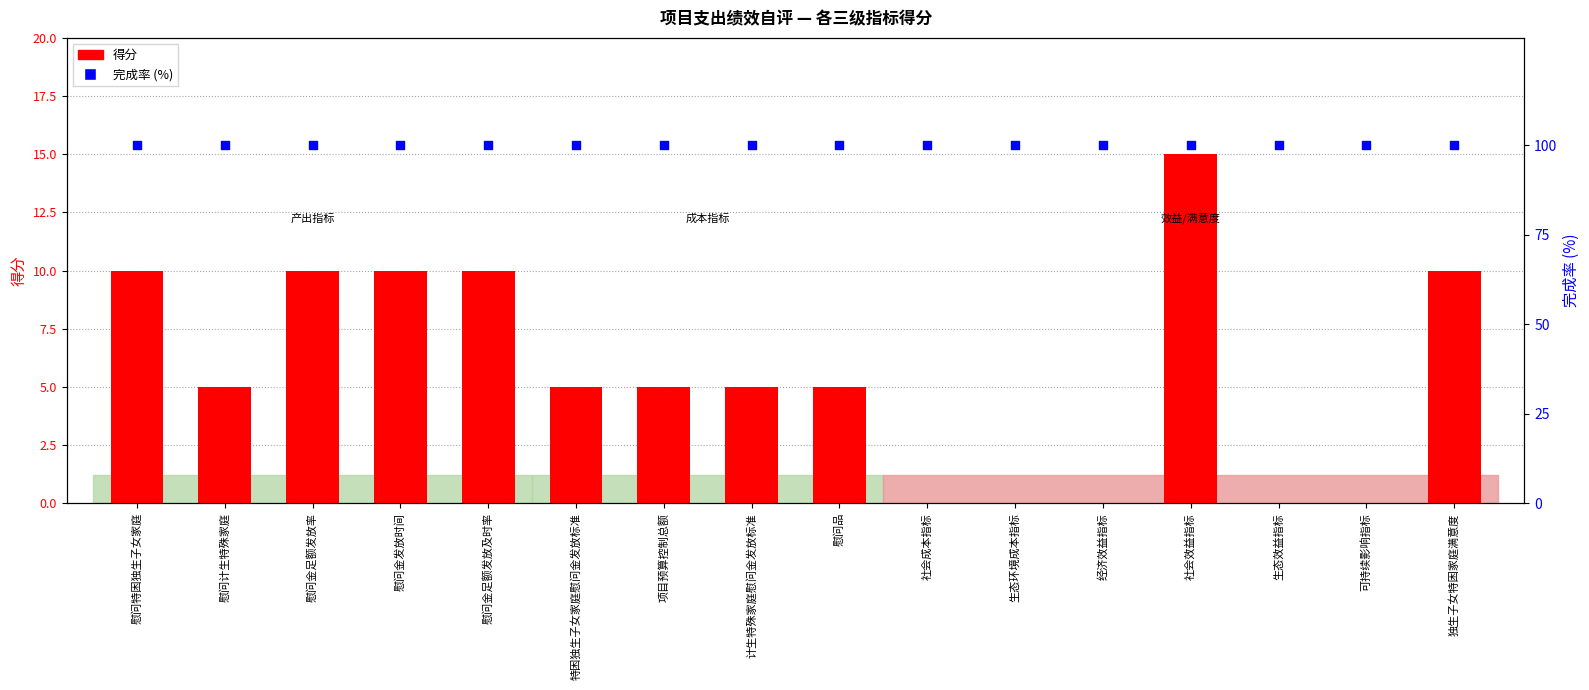

Is the value of 得分 at 生态环境成本指标 greater than the value of 完成率 (%) at 经济效益指标?

No